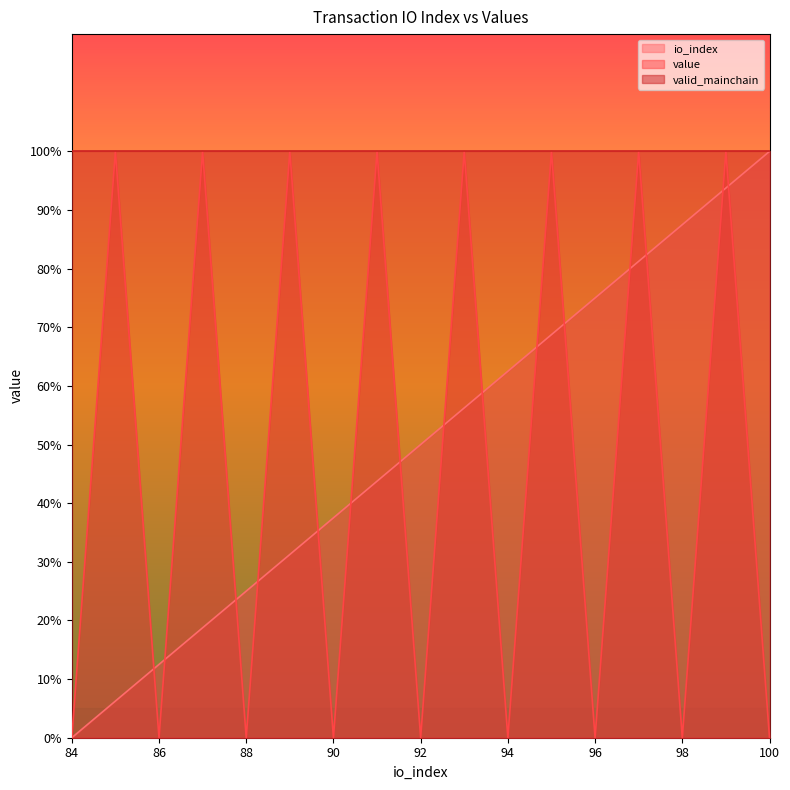

What is the highest value of the io_index series?

100.0